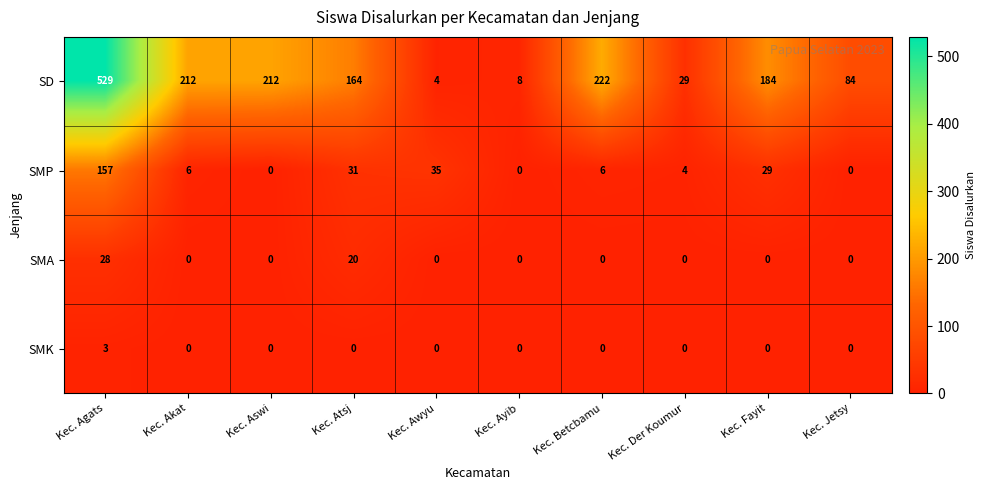

Where is SMP nearest to the value 78?

Kec. Awyu